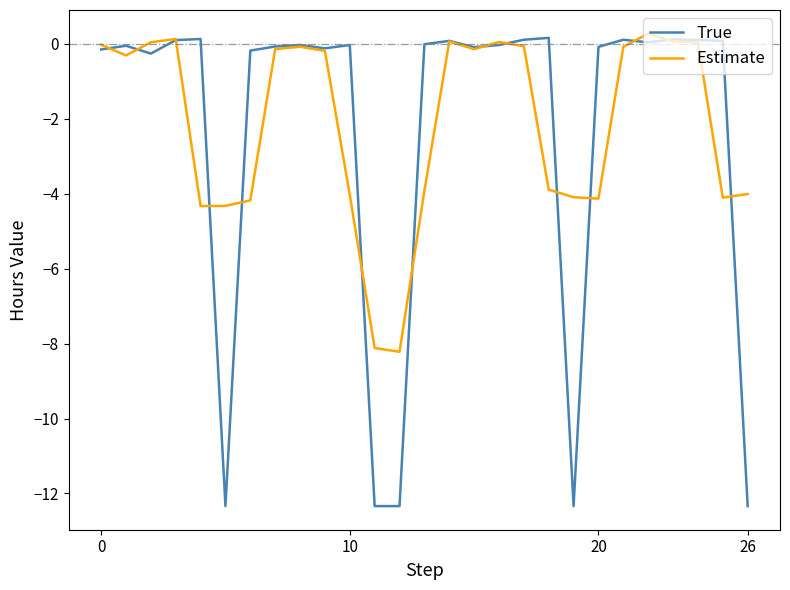

Rank the series by their maximum value, from lowest to highest.

True, Estimate